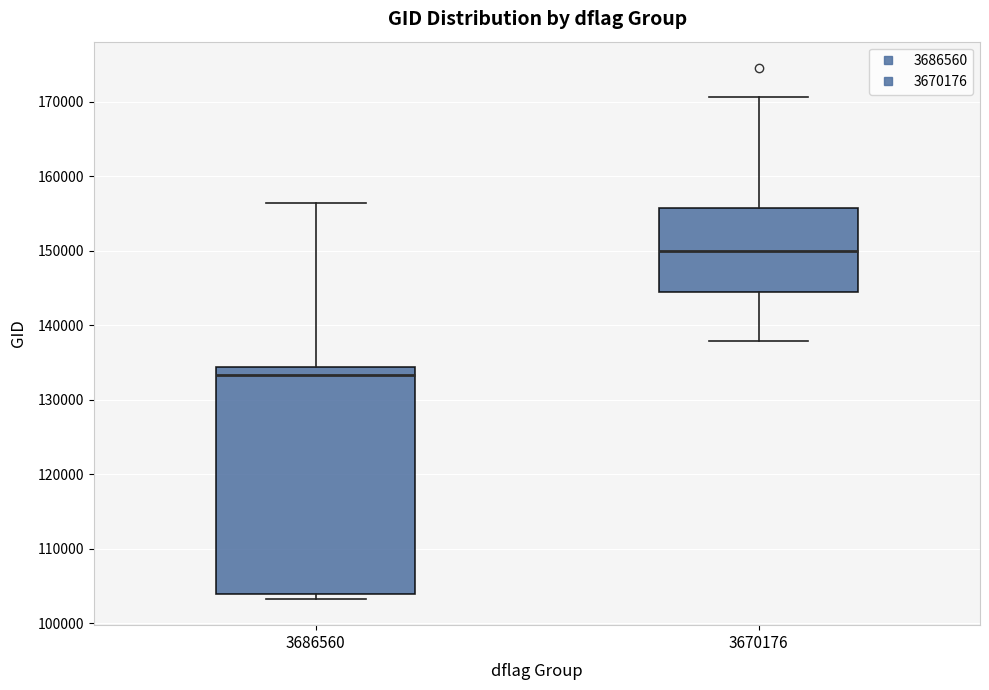

Comparing the boxes themselves (not the whiskers), which one is the tallest?

3686560